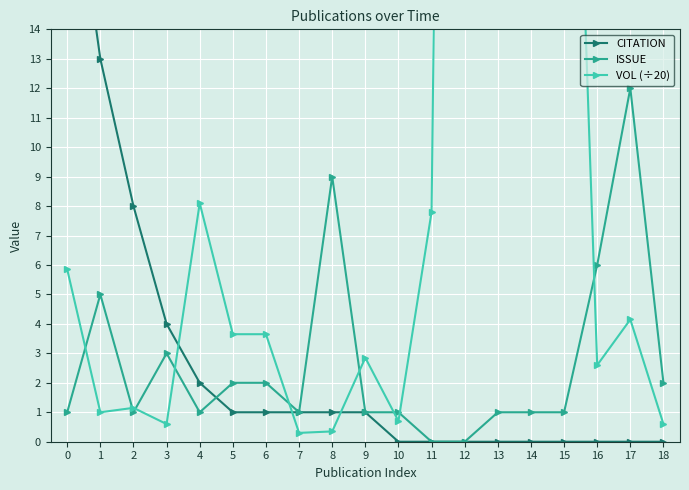

Is this an area chart (filled region under the line)?

No